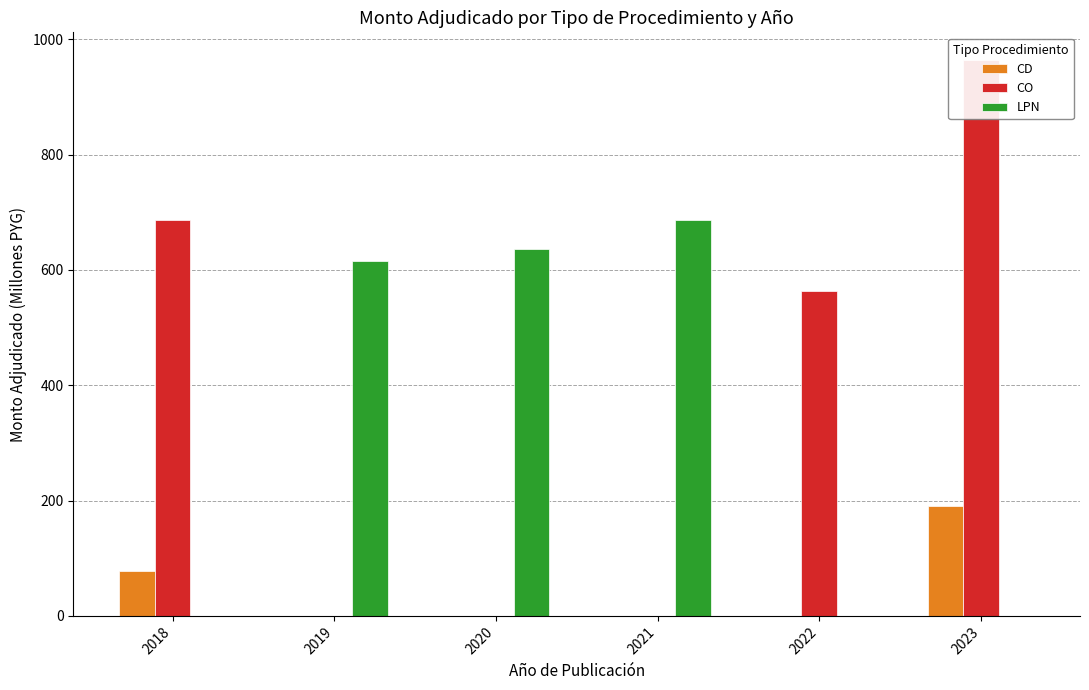

What is the difference between the maximum and minimum values in the CD series?

189.8